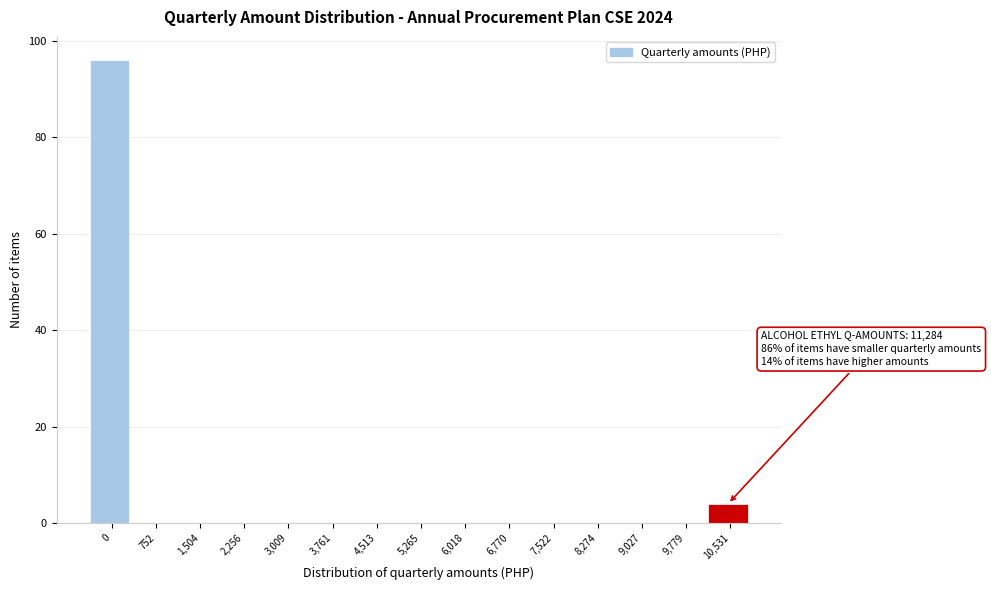

Reading left to right, extract all data points from this chart.

0=96	752=0	1,504=0	2,256=0	3,009=0	3,761=0	4,513=0	5,265=0	6,018=0	6,770=0	7,522=0	8,274=0	9,027=0	9,779=0	10,531=4